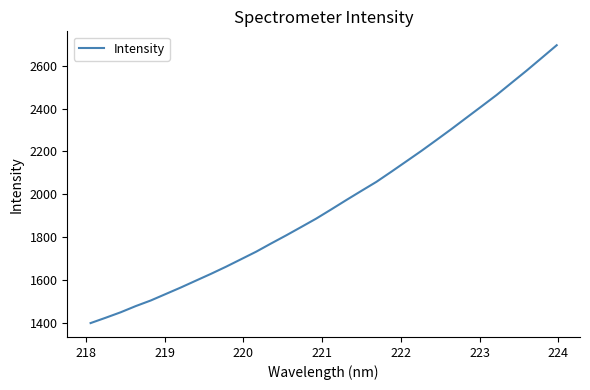

What is the maximum value shown in the chart?

2695.0